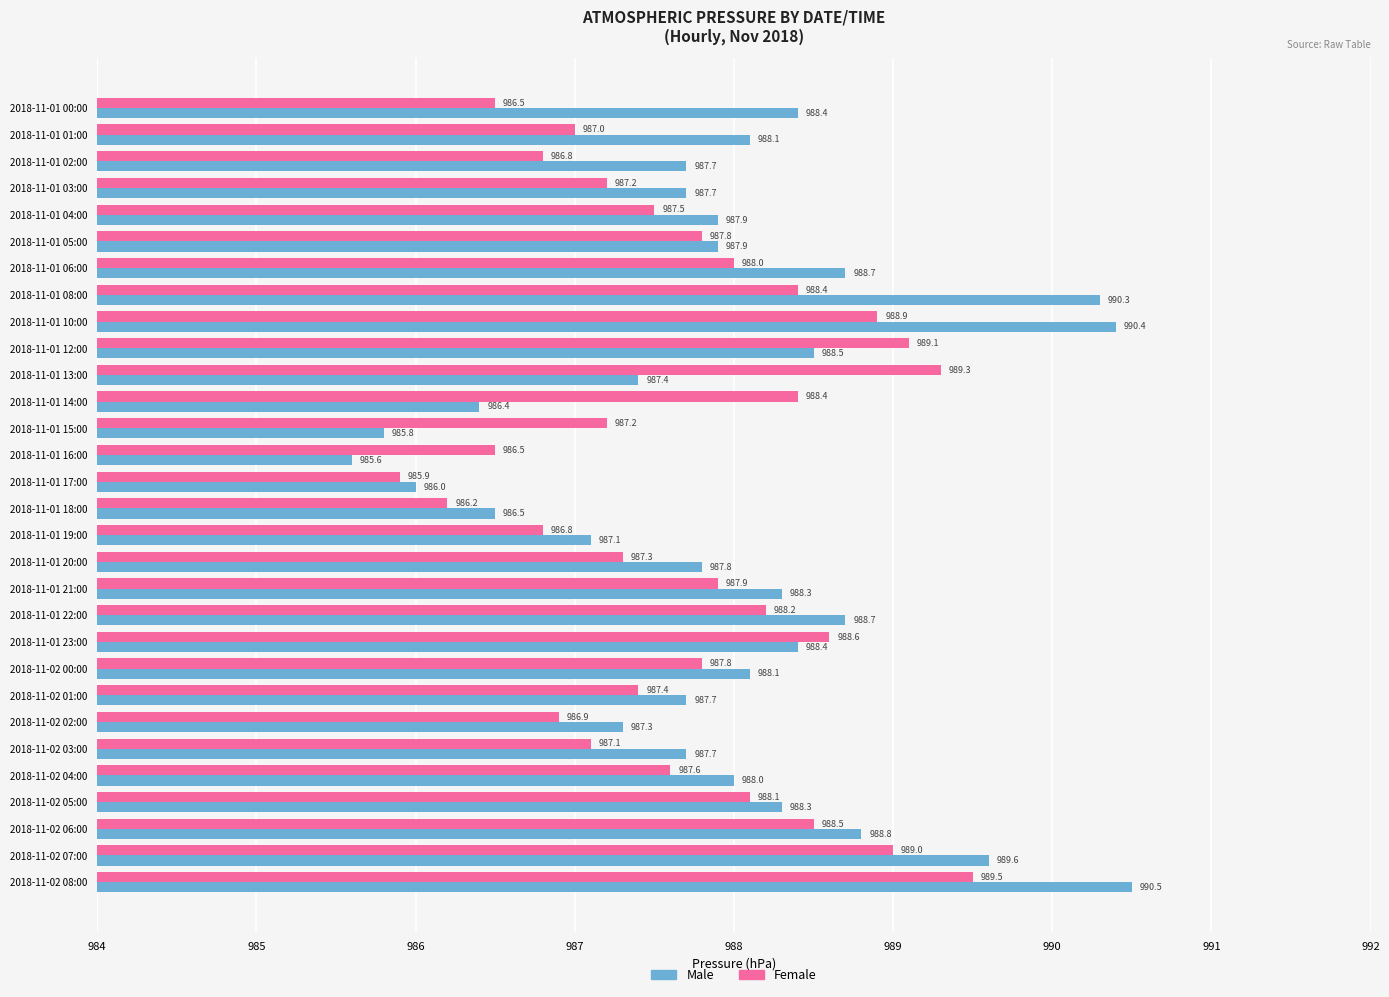

Which series has the widest spread of values?

Male